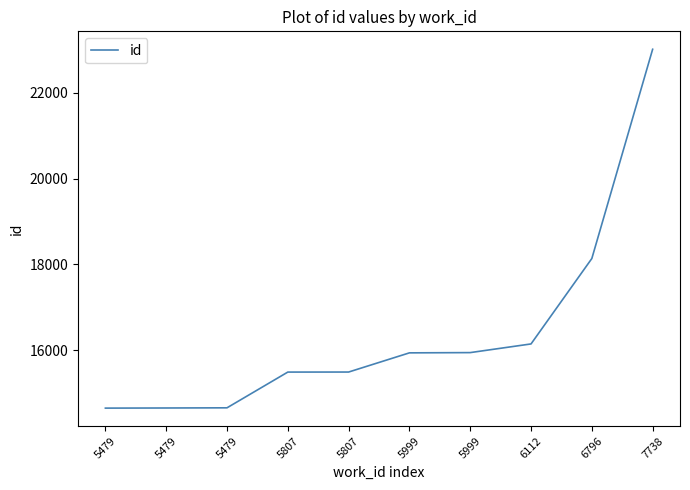

What is the average value?

16412